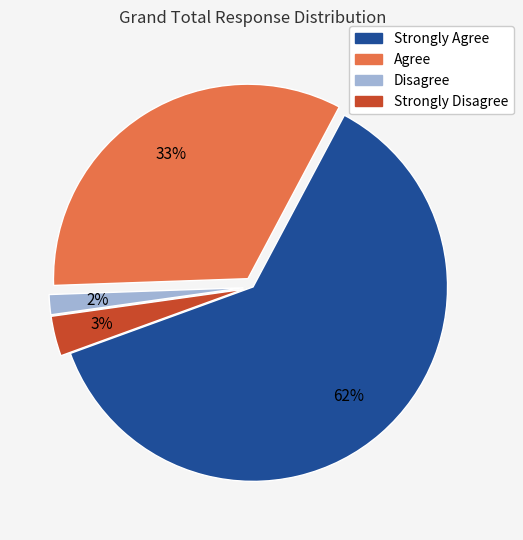

Count the number of slices in the pie.

4